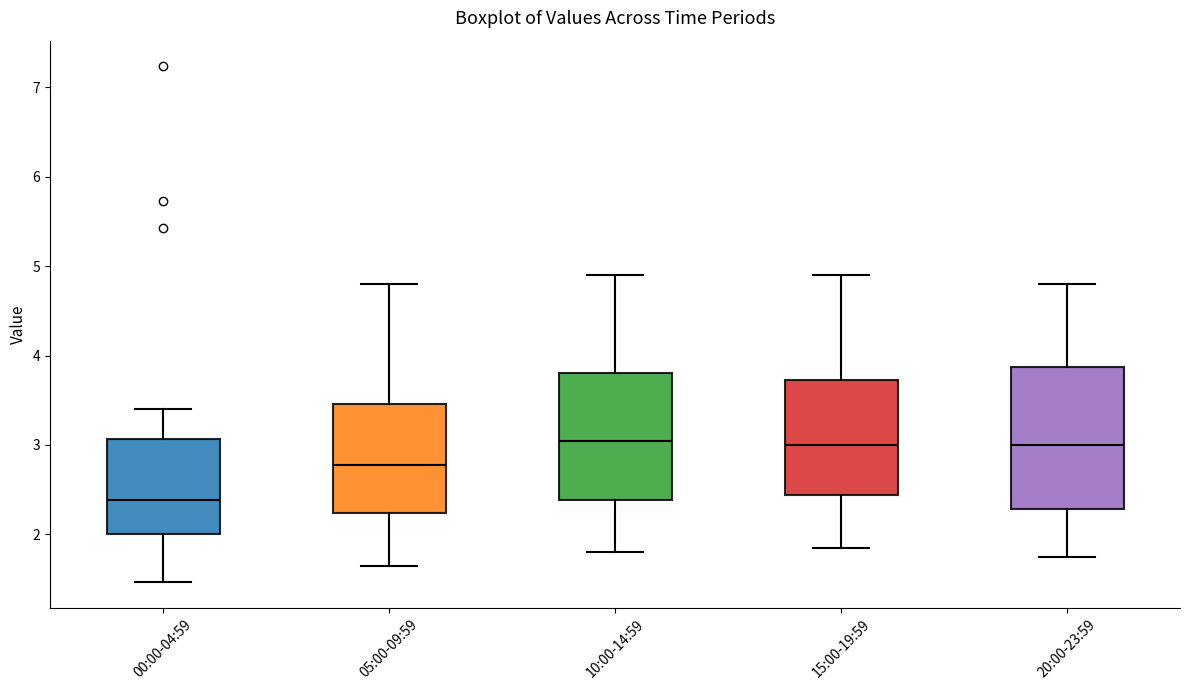

Reading left to right, read every box against the y-axis: the position of its median line, the range the box covers, and the ends of its whiskers. The values are not printed on the chart, so give them approximately, as read against the axis.

00:00-04:59: median 2.4, box 2.0 to 3.1, whiskers 1.5 to 3.4
05:00-09:59: median 2.8, box 2.2 to 3.5, whiskers 1.7 to 4.8
10:00-14:59: median 3.1, box 2.4 to 3.8, whiskers 1.8 to 4.9
15:00-19:59: median 3.0, box 2.4 to 3.7, whiskers 1.9 to 4.9
20:00-23:59: median 3.0, box 2.3 to 3.9, whiskers 1.8 to 4.8